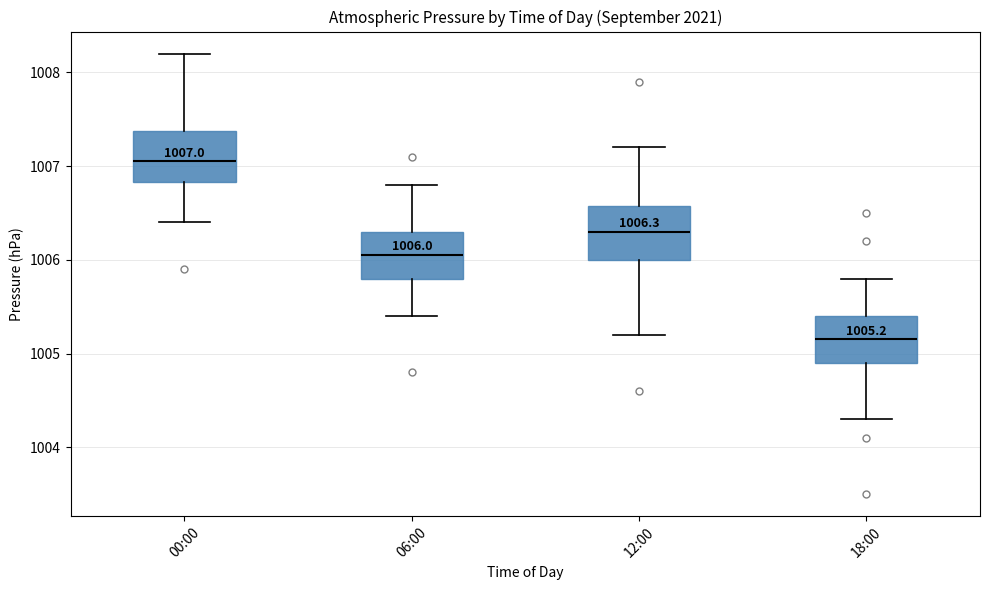

Which box's median line is the highest?

00:00